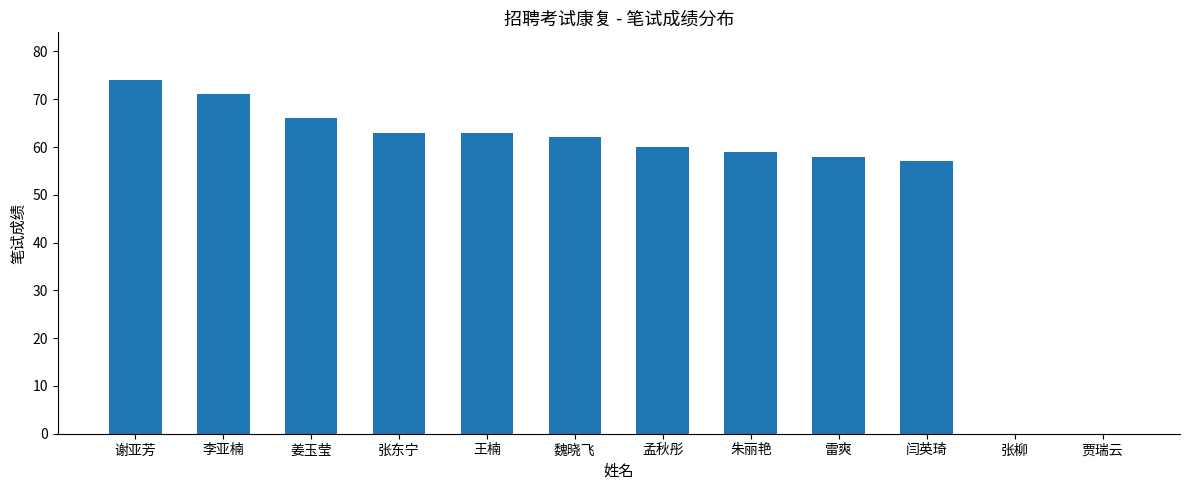

What is the sum of the values at 贾瑞云 and 谢亚芳?

74